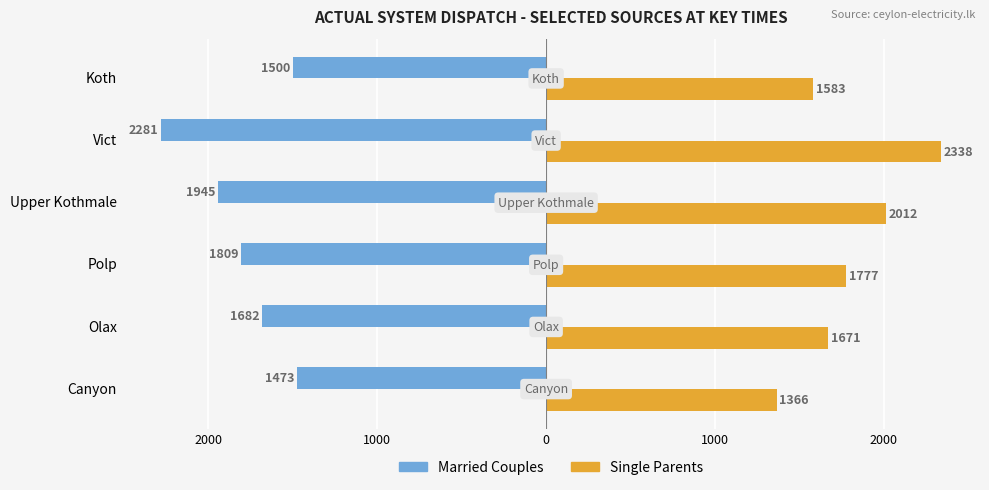

What is the maximum value shown in the chart?

2338